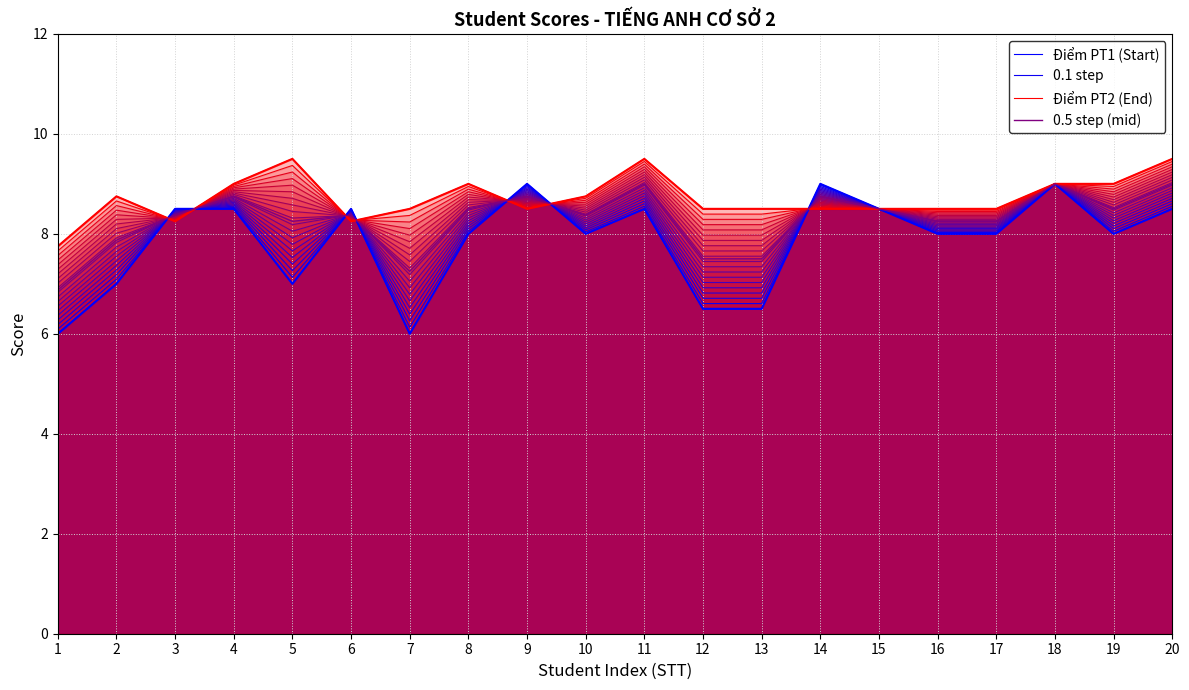

What is the sum of all Điểm PT2 (End) values?

174.2